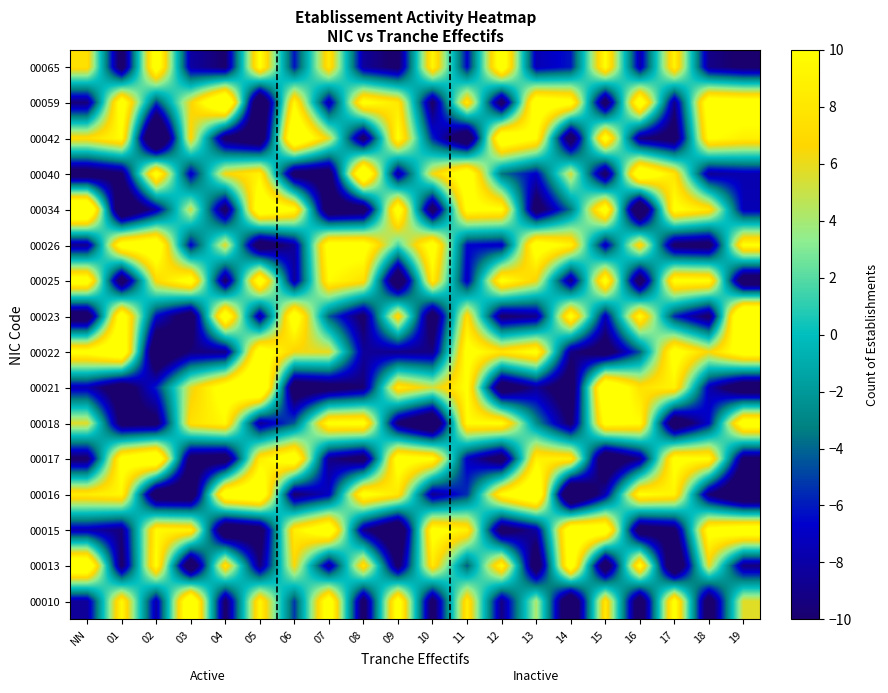

At 18, list the series in order from largest to smallest.

00059, 00015, 00042, 00025, 00017, 00034, 00022, 00013, 00018, 00021, 00040, 00065, 00016, 00023, 00026, 00010